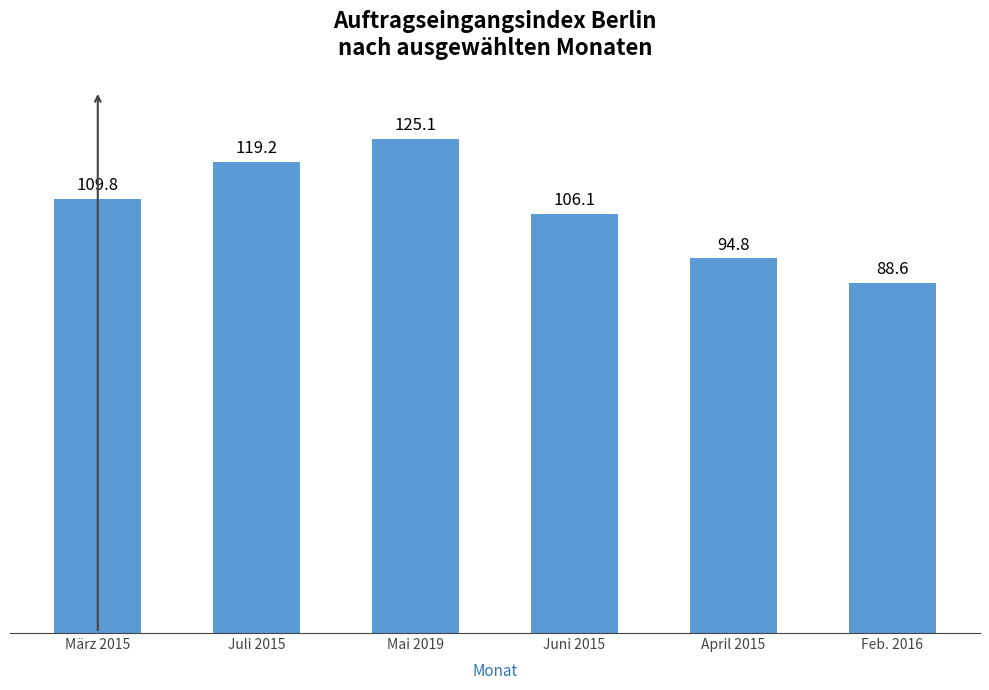

Approximately how many times larger is the value at Juni 2015 compared to März 2015?

1.0